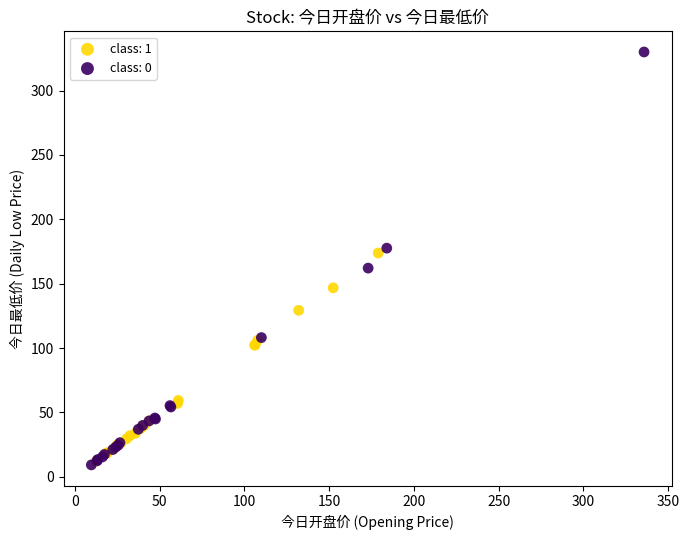

Which series has the widest spread of Y values?

class: 0